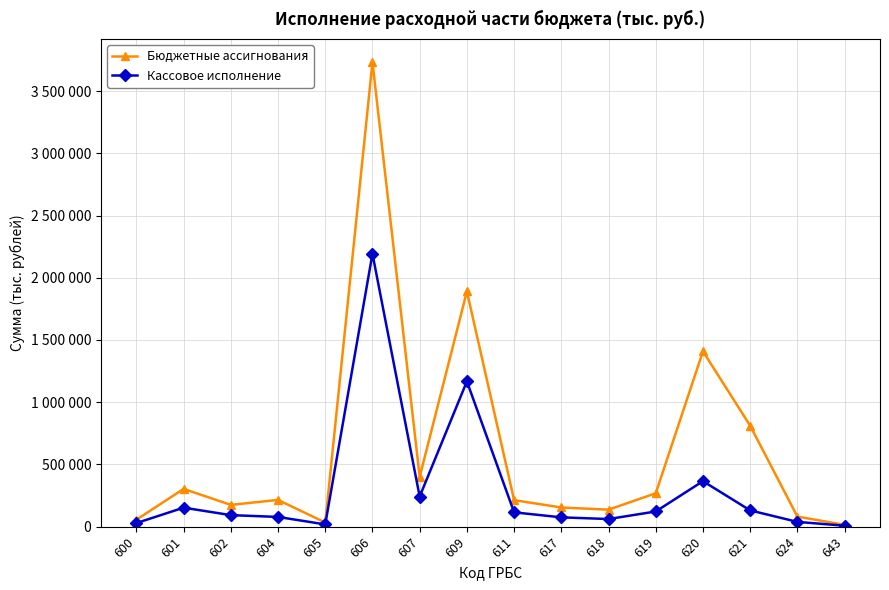

Reading left to right, what are all the values shown in this chart?

Бюджетные ассигнования: 600=56052	601=303588	602=175164	604=214938	605=33193	606=3731609	607=400478	609=1890260	611=213207	617=154270	618=136622	619=268505	620=1408788	621=811286	624=80989	643=14825
Кассовое исполнение: 600=28857	601=152794	602=92870	604=78254	605=18274	606=2192846	607=242053	609=1167431	611=115300	617=74981	618=61365	619=122118	620=365723	621=130869	624=38478	643=7766